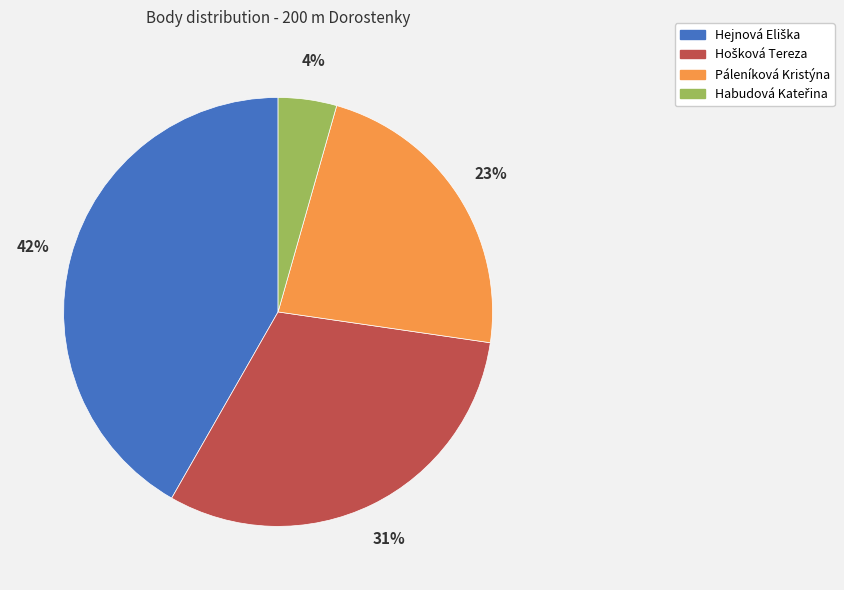

What percentage is the Páleníková Kristýna slice, to the nearest percent?

23%